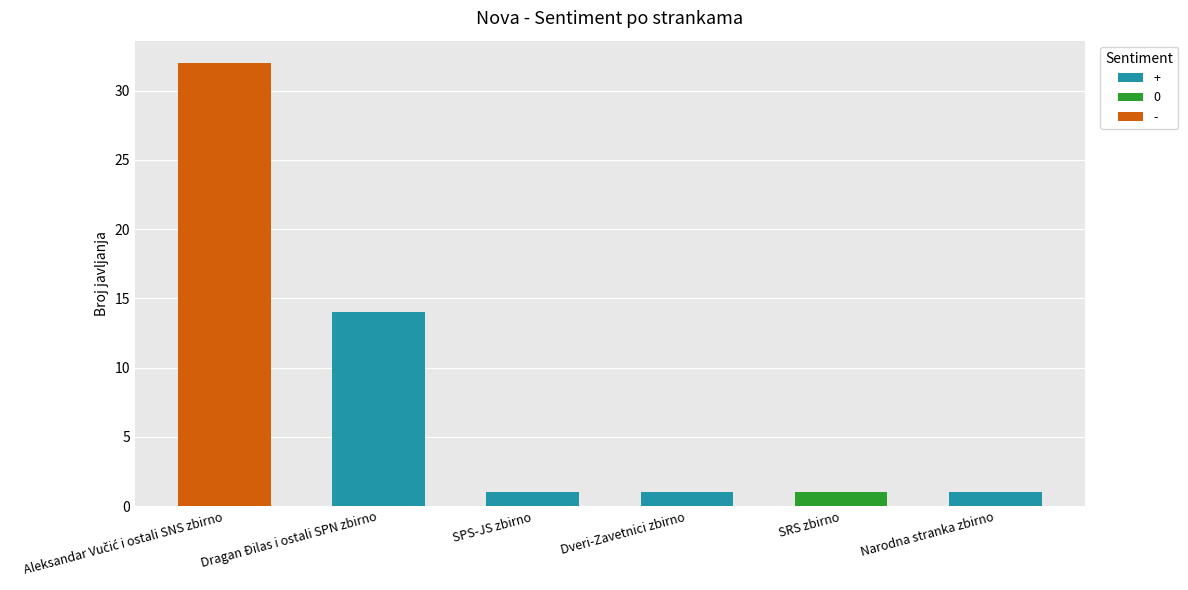

What is the maximum value for +?

14